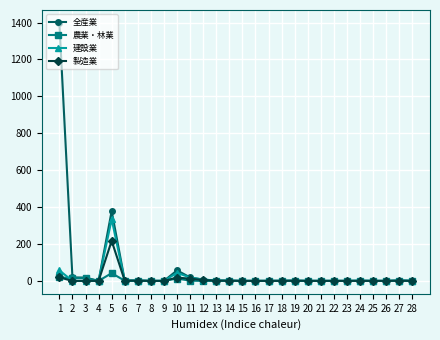

True or false: 製造業 has more than 0 points higher than both neighbors.

True